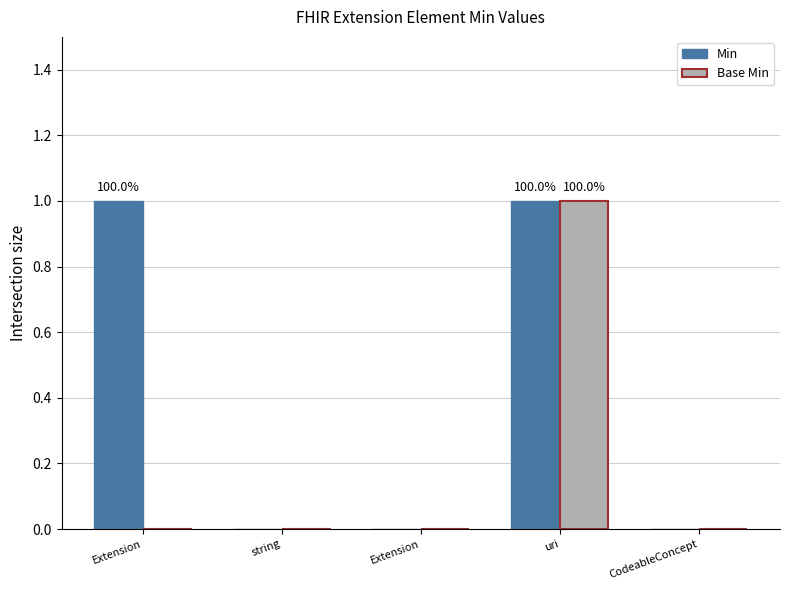

Count the number of data series in this chart.

2